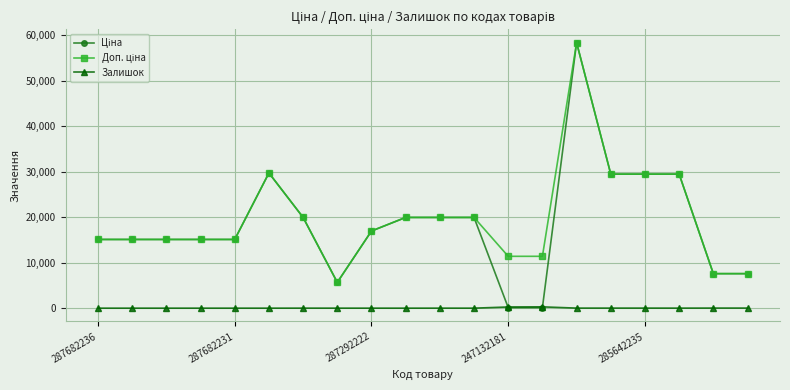

At how many categories does at least one series exceed 9205?

17